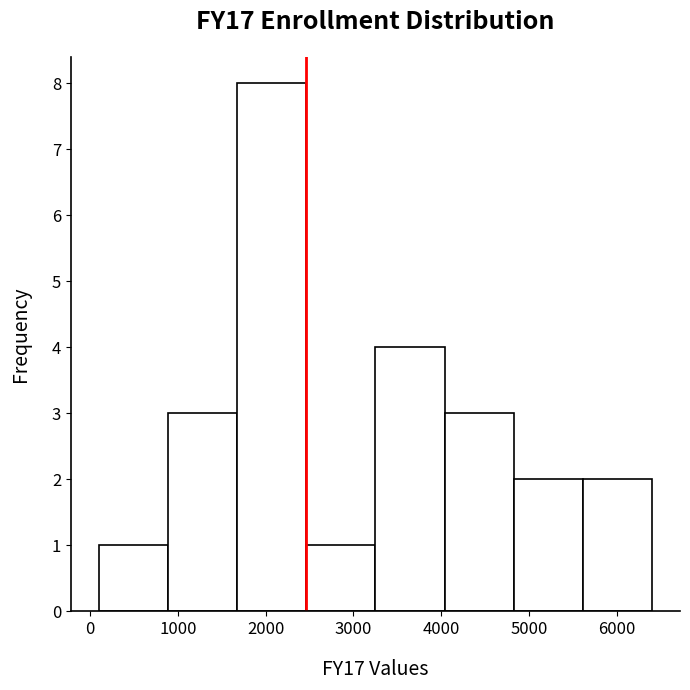

Reading left to right, list every bar in this chart as the range it spans on the x-axis followed by its height. Neither the bar edges nor the heights are printed on the chart, so give them approximately, as read against the axes.

100 to 900: 1
900 to 1700: 3
1700 to 2500: 8
2500 to 3300: 1
3300 to 4000: 4
4000 to 4800: 3
4800 to 5600: 2
5600 to 6400: 2